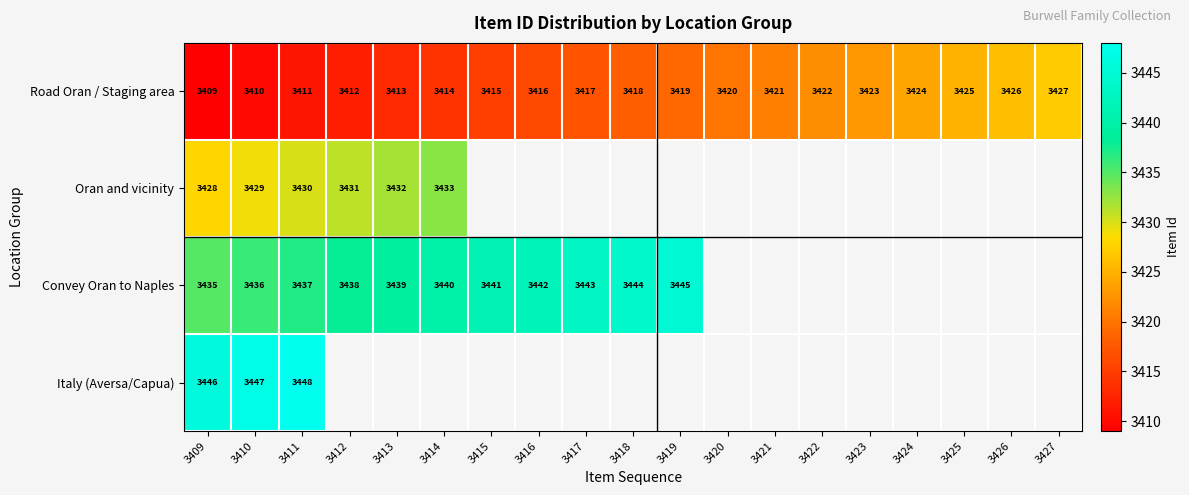

True or false: Road Oran / Staging area has a value of 5652 at 3424.

False